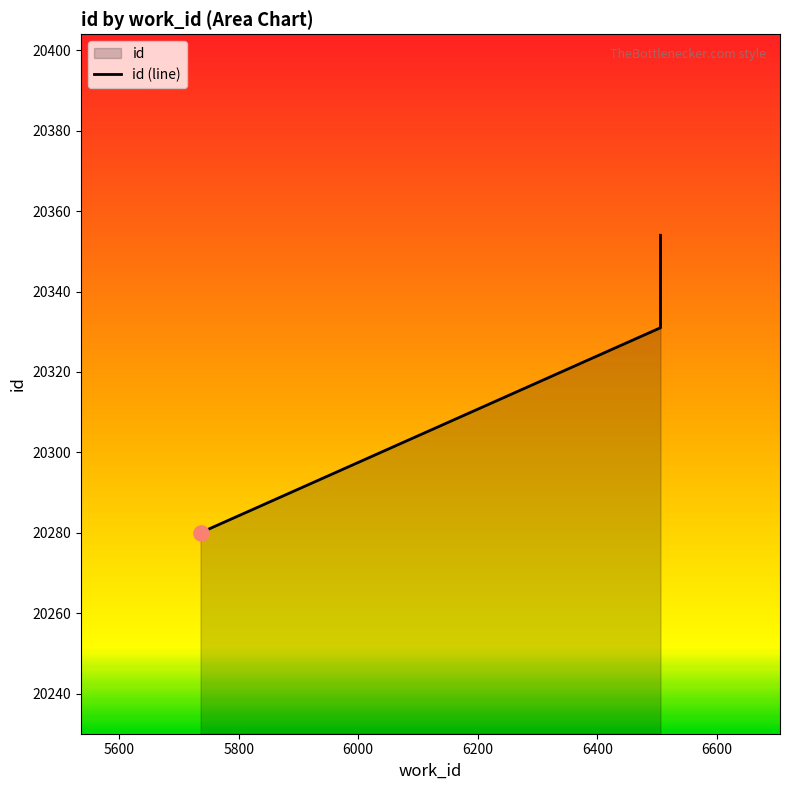

Which has a higher value, 6506 or 6506?

6506